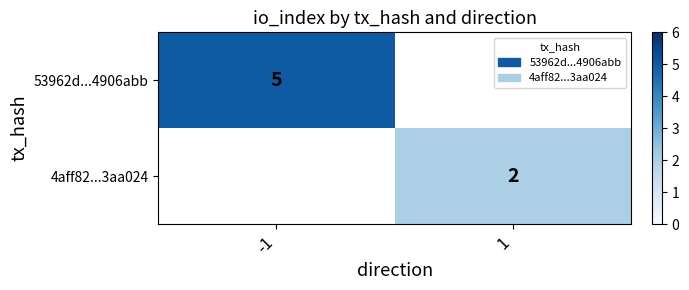

What is the maximum value shown in the chart?

5.0